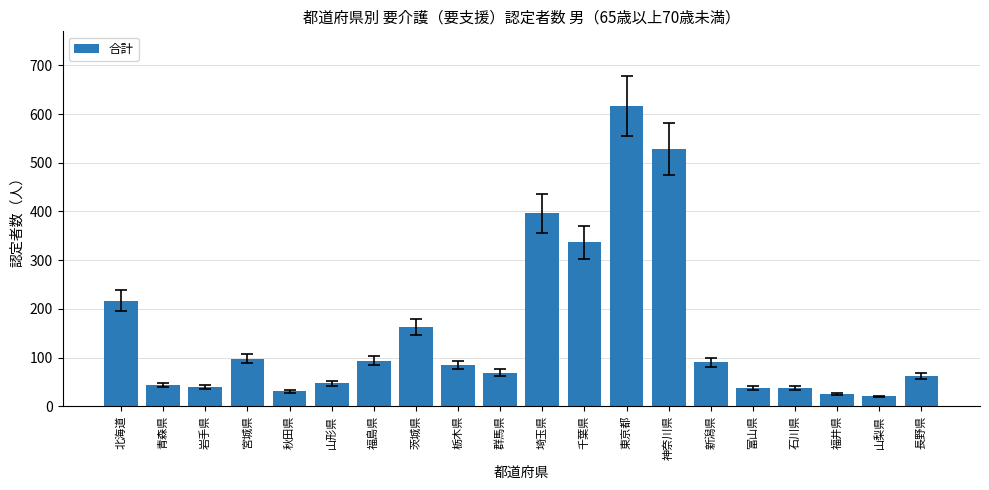

What is the label of the 5th bar from the left?

秋田県